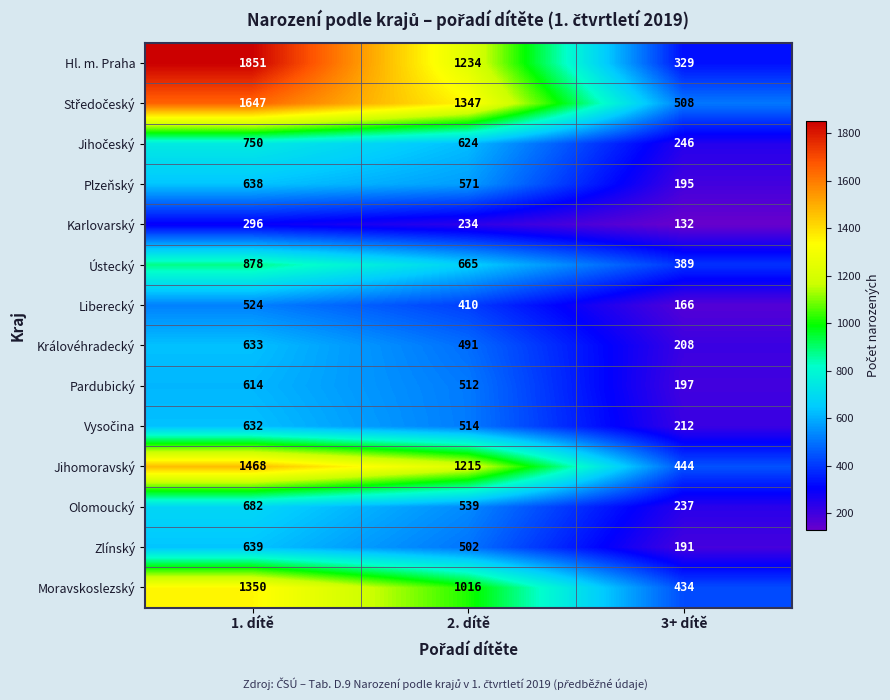

List the labels in order of Plzeňský value, largest first.

1. dítě, 2. dítě, 3+ dítě